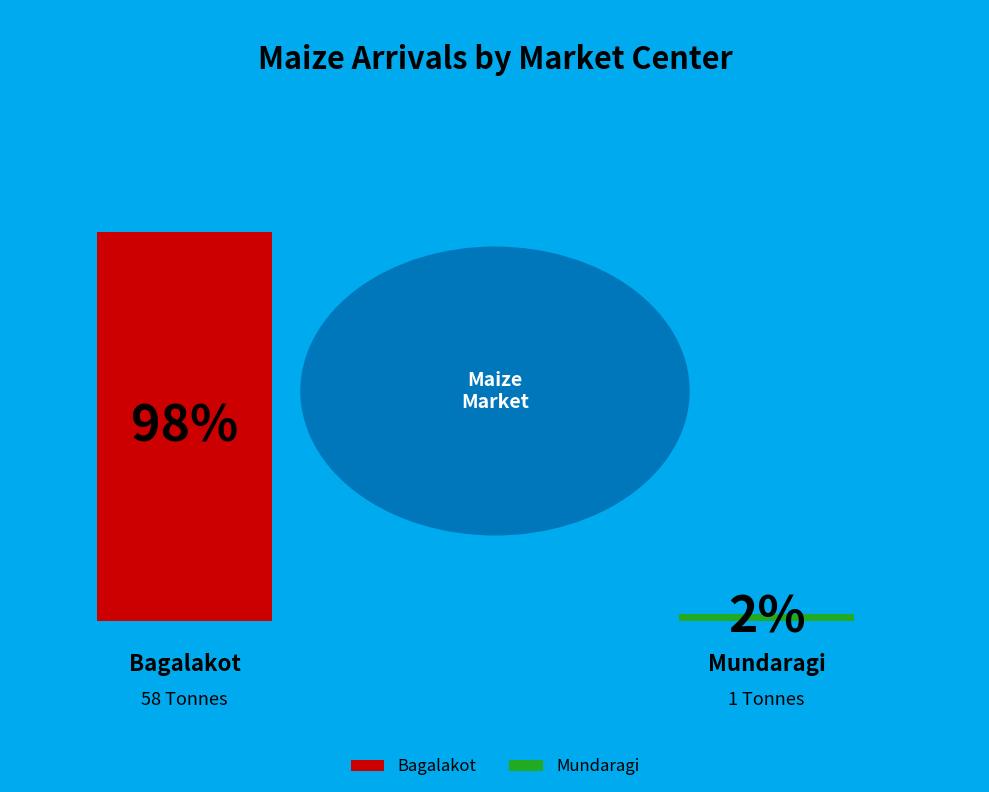

Does any single category account for the majority?

Yes